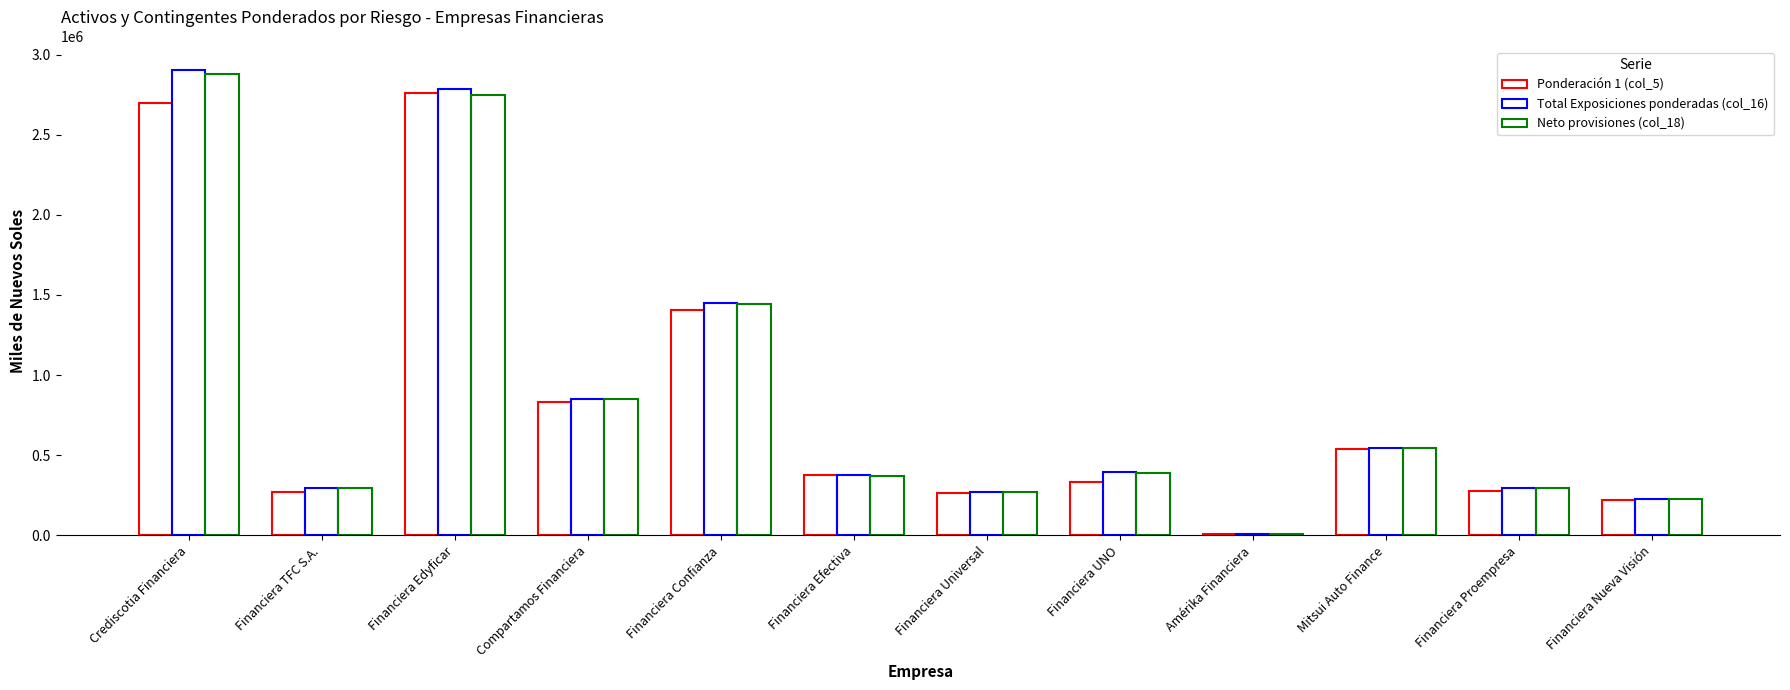

What is the sum of all Neto provisiones (col_18) values?

10325131.6